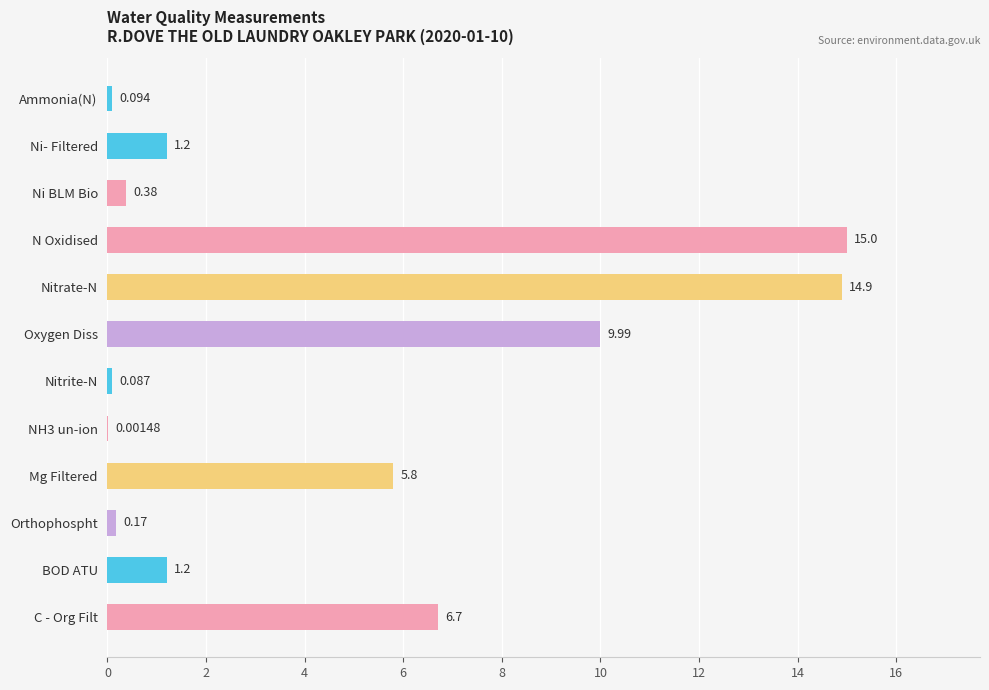

At which label is the value closest to 7?

C - Org Filt